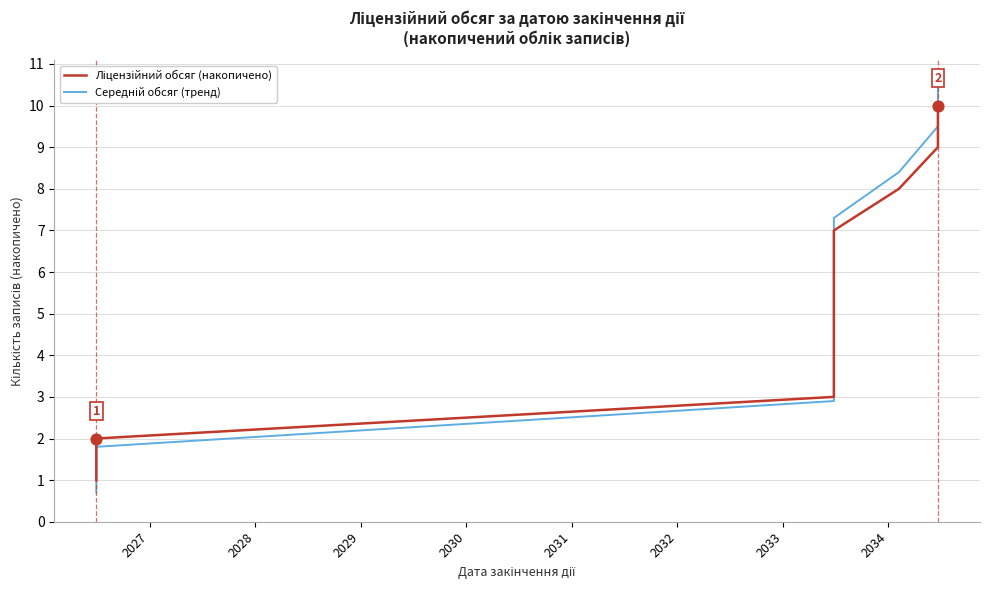

Which series contains the highest Y value?

Середній обсяг (тренд)